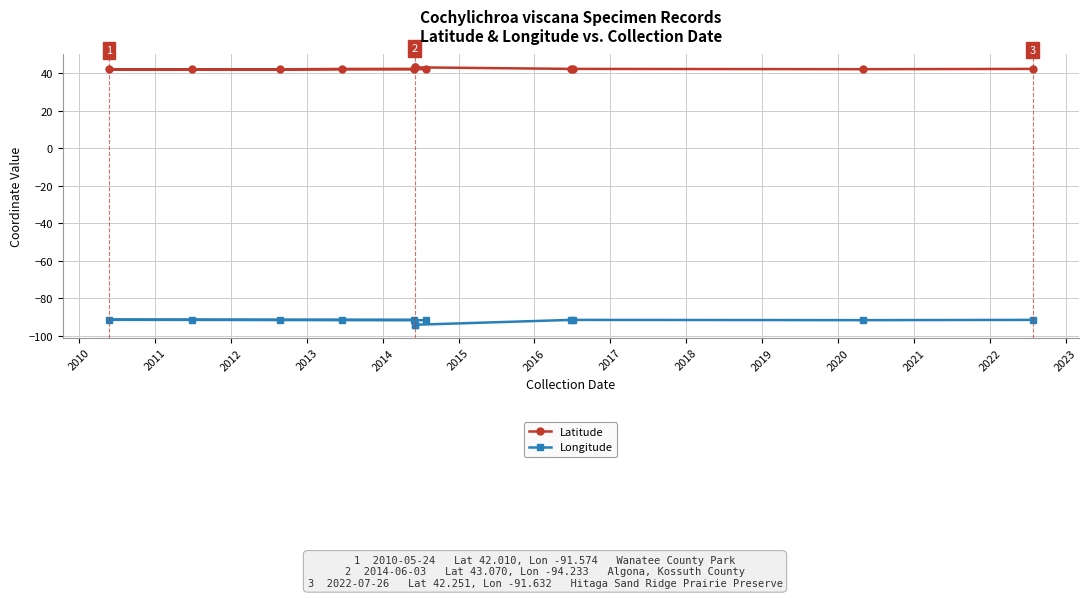

Between 2015 and 2012, which is larger?

2015